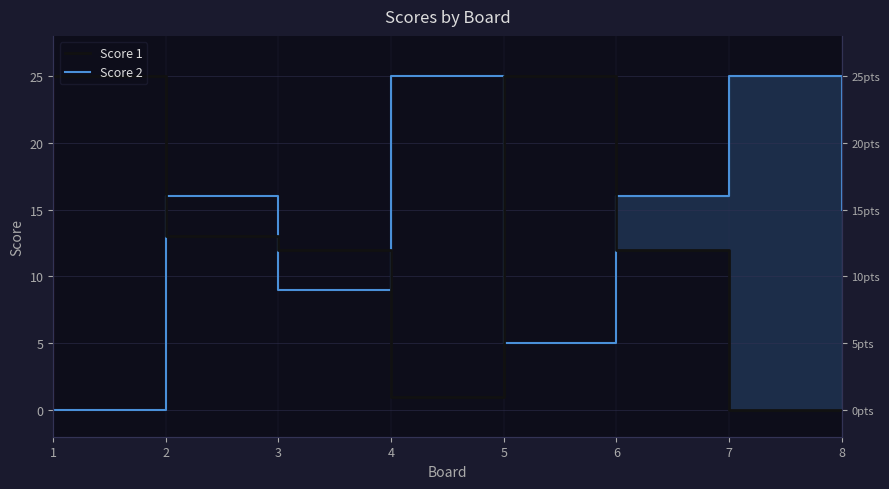

At which category does Score 2 reach its first local peak?

2